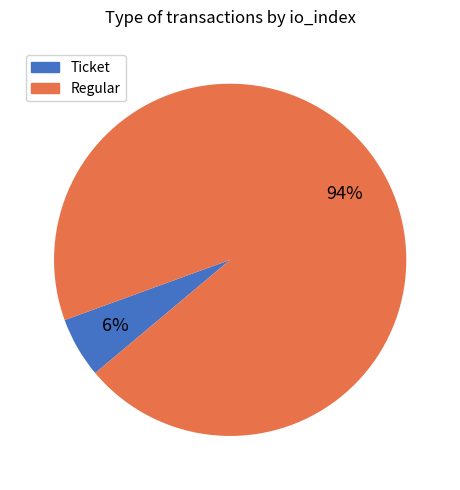

How many segments does this pie chart have?

2